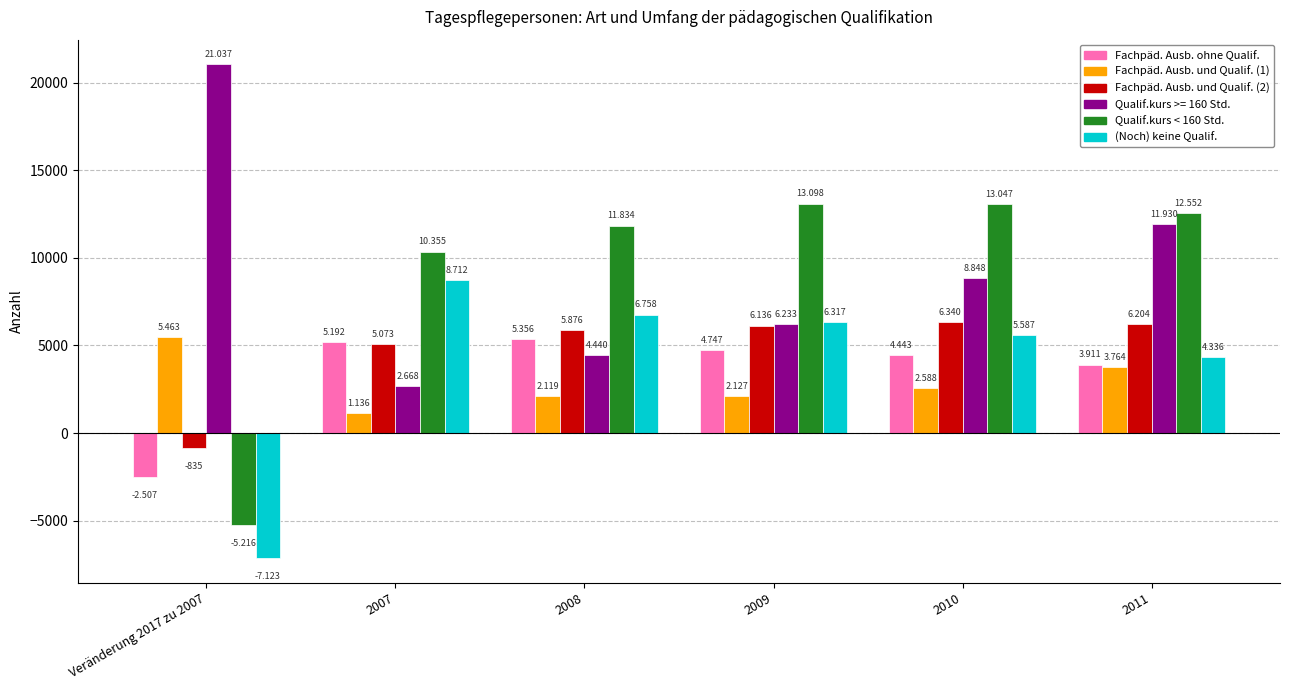

What is the value of the Qualif.kurs < 160 Std. bar at the 5th from the left?

13047